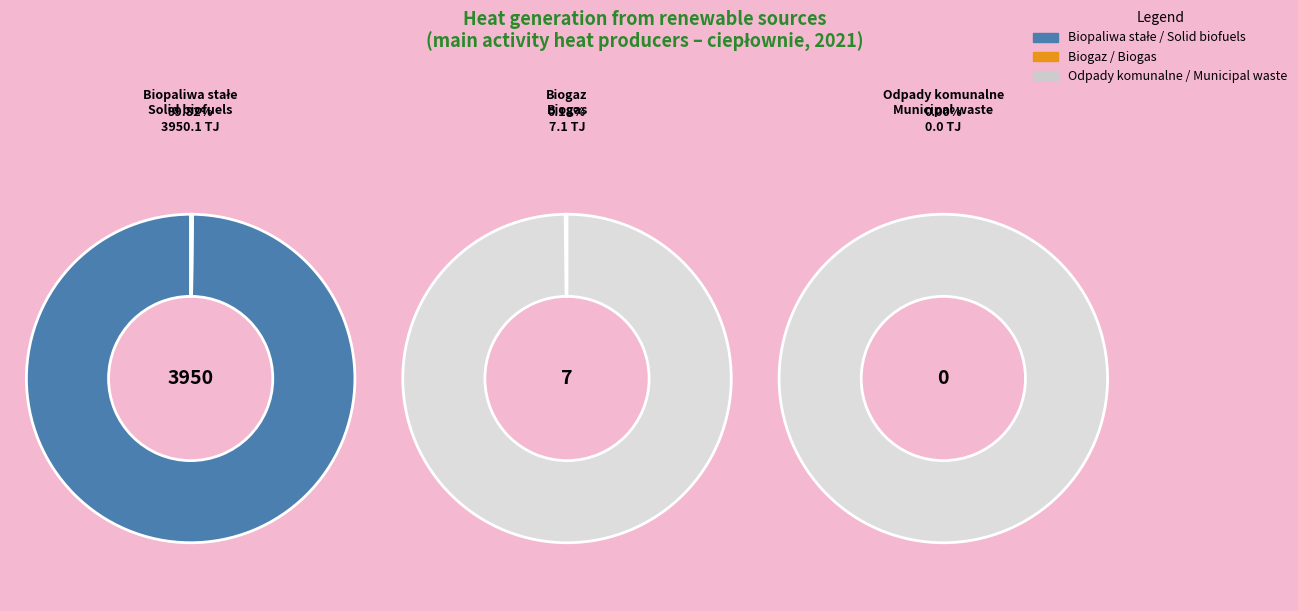

What is the total percentage of Odpady komunalne / Municipal waste and Biopaliwa stałe / Solid biofuels?

99.8%